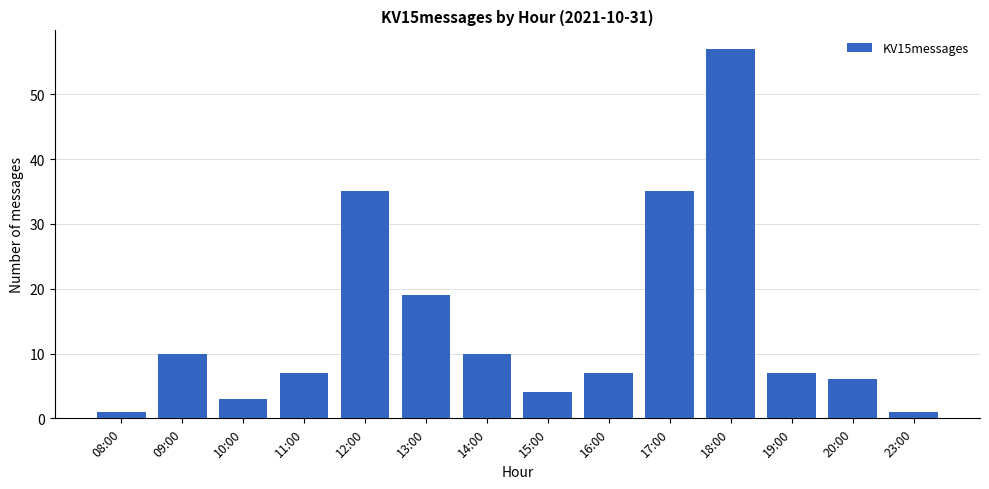

What is the value of the 4th bar from the left?

7